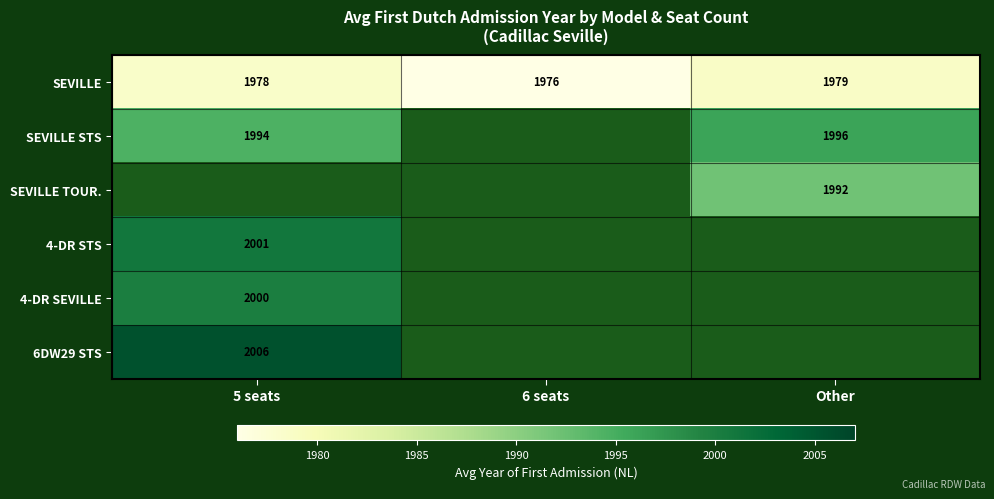

How many distinct data groups are displayed?

6